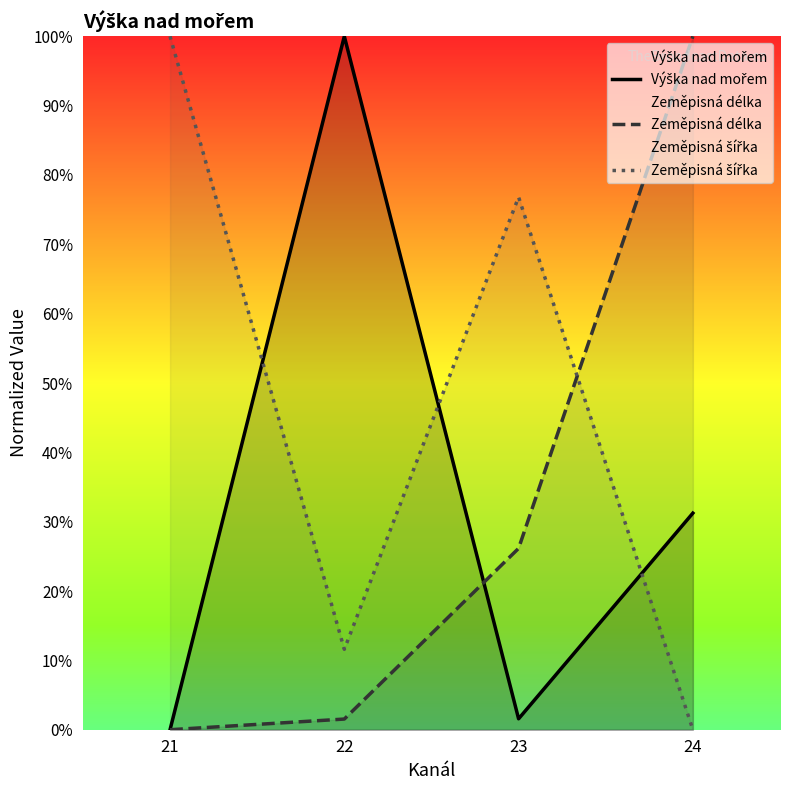

What is the sum of the Výška nad mořem values at 23 and 24?

32.8